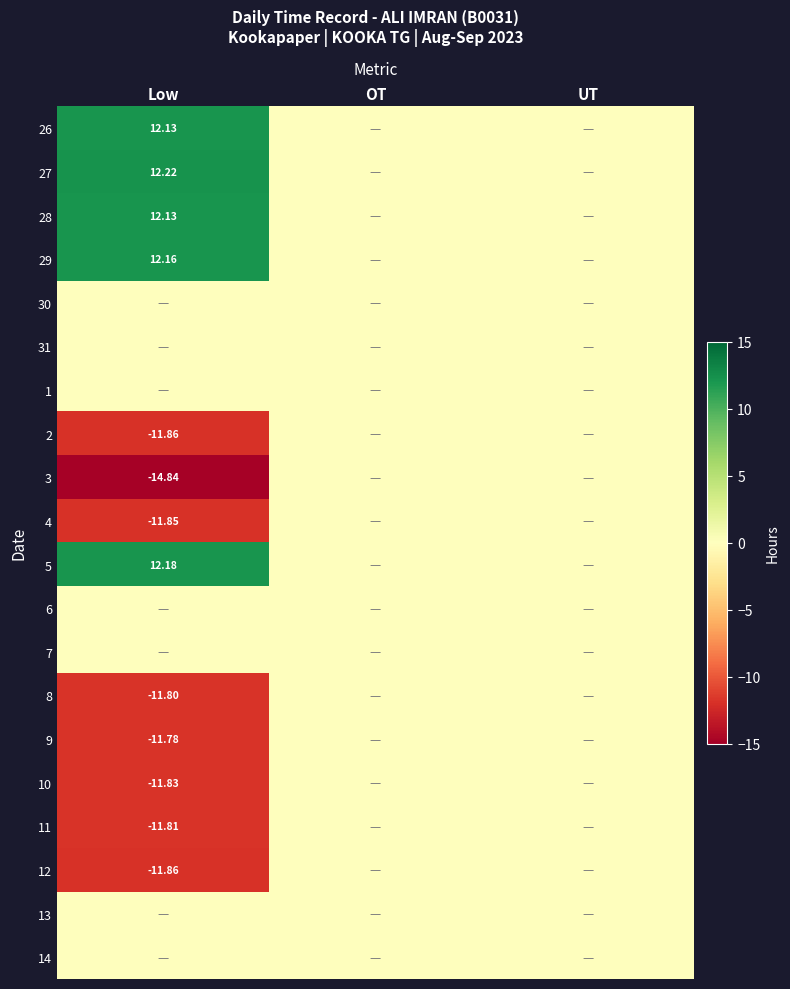

Between OT and Low, which is larger?

Low